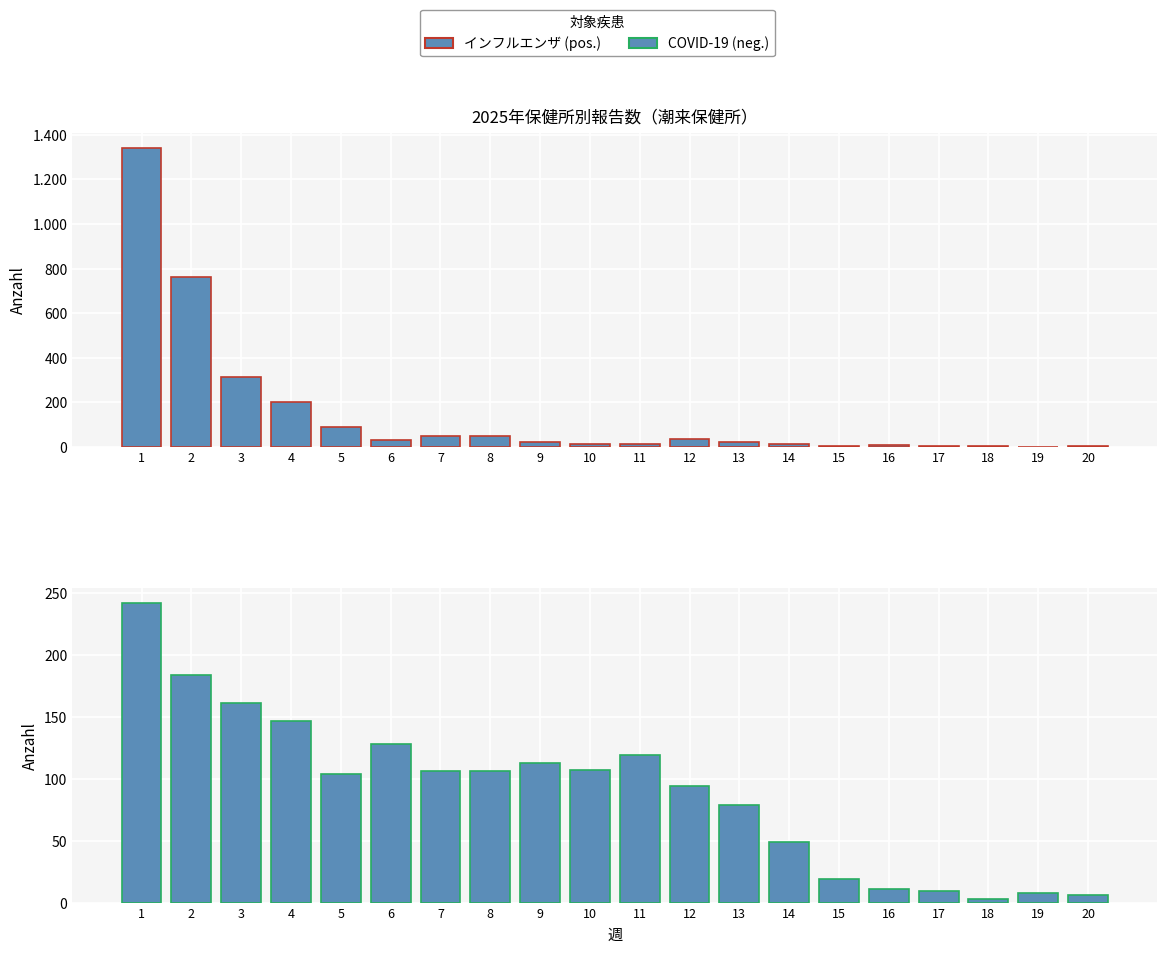

What is the value of the インフルエンザ bar at the 3rd from the left?

315